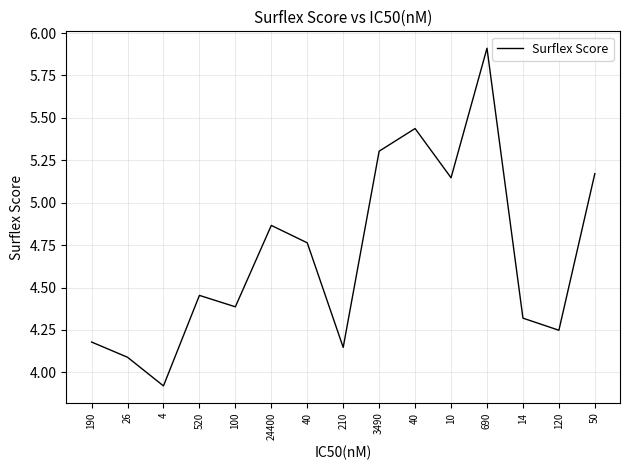

Is this an area chart (filled region under the line)?

No